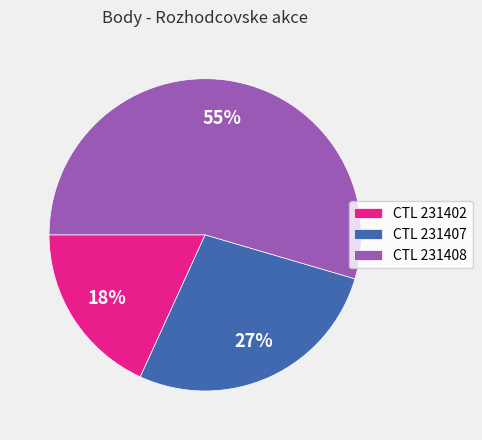

To the nearest percent, what percentage of the pie is CTL 231407?

27%